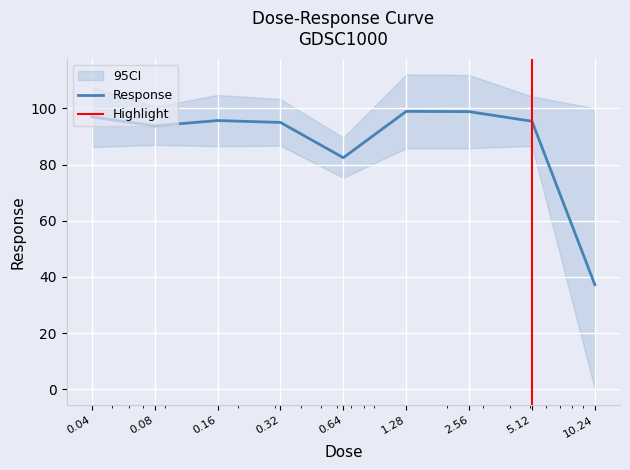

Reading left to right, transcribe all the data shown in this chart.

97.0	93.8	95.7	95.0	82.5	98.9	98.9	95.4	37.3